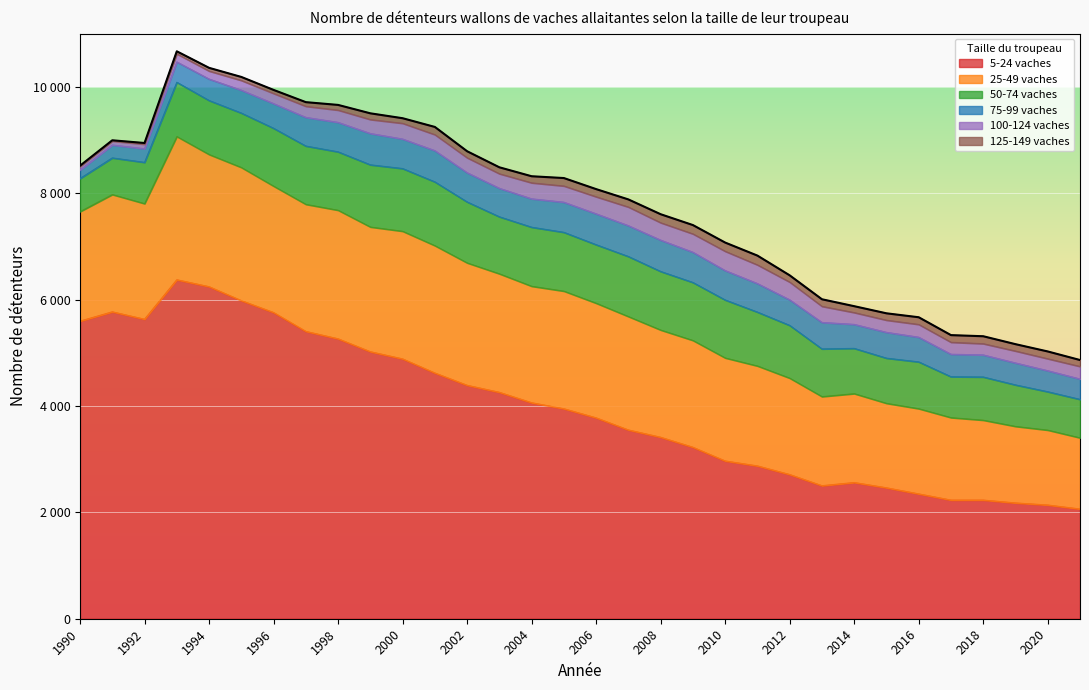

True or false: 5-24 vaches has a value of 4061 at 2004.

True